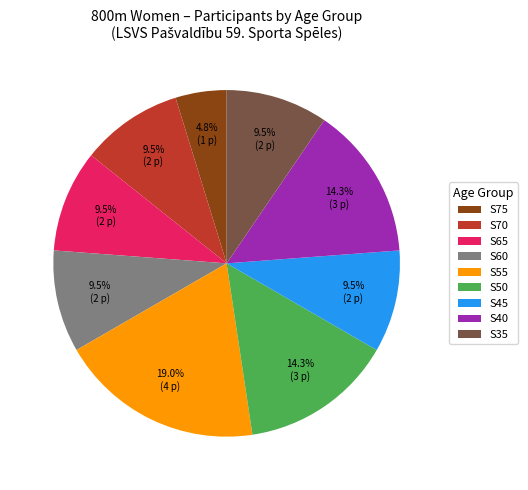

Combined, what portion of the pie is S70 and S40?

23.8%